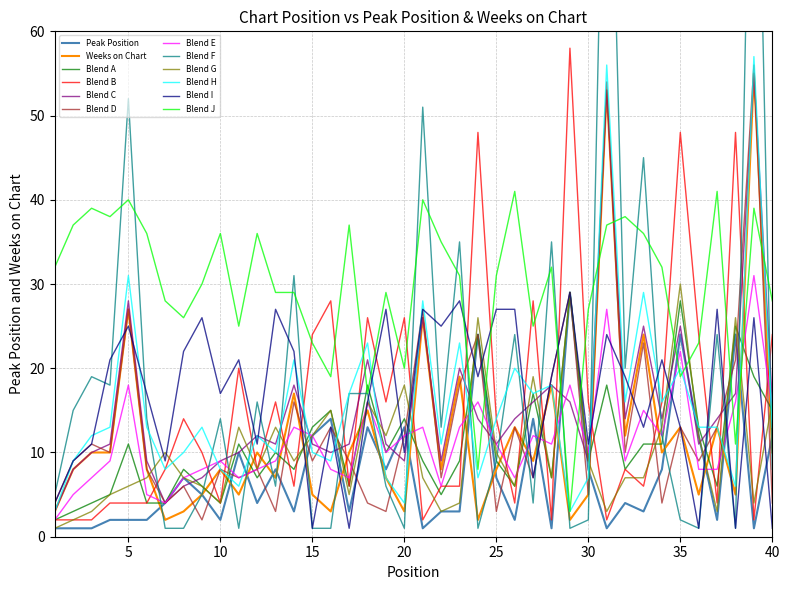

What is the difference between the maximum and minimum values in the Peak Position series?

28